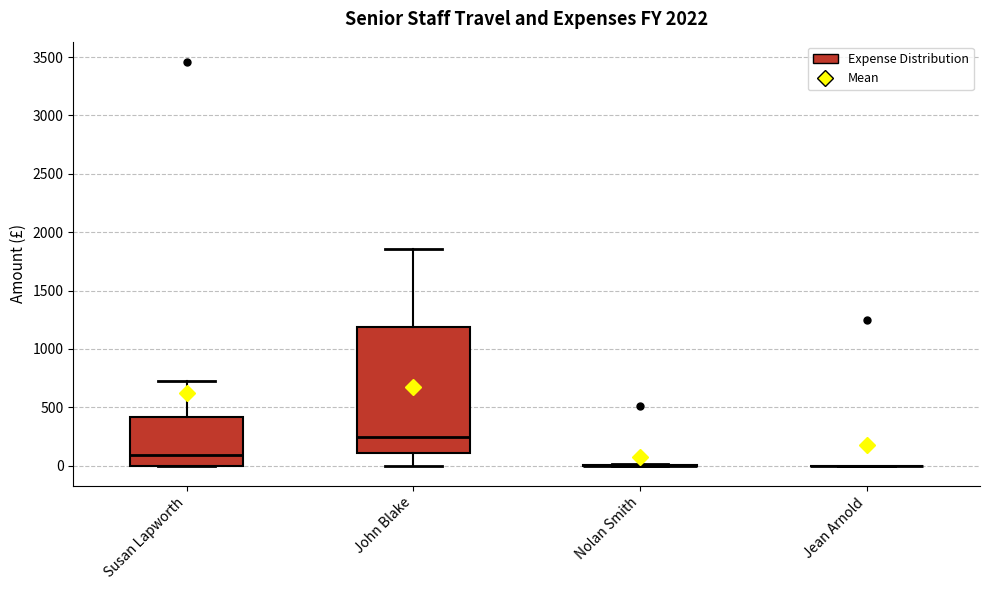

Reading left to right, read every box against the y-axis: the position of its median line, the range the box covers, and the ends of its whiskers. The values are not printed on the chart, so give them approximately, as read against the axis.

Susan Lapworth: median 100, box 0 to 400, whiskers 0 to 750
John Blake: median 250, box 100 to 1200, whiskers 0 to 1850
Nolan Smith: box collapsed to a line at 0, whiskers 0 to 0
Jean Arnold: box collapsed to a line at 0, whiskers 0 to 0